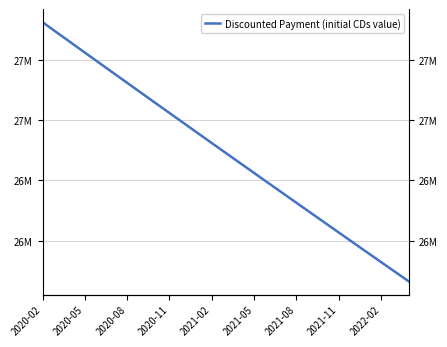

What is the average value?

26492210.0